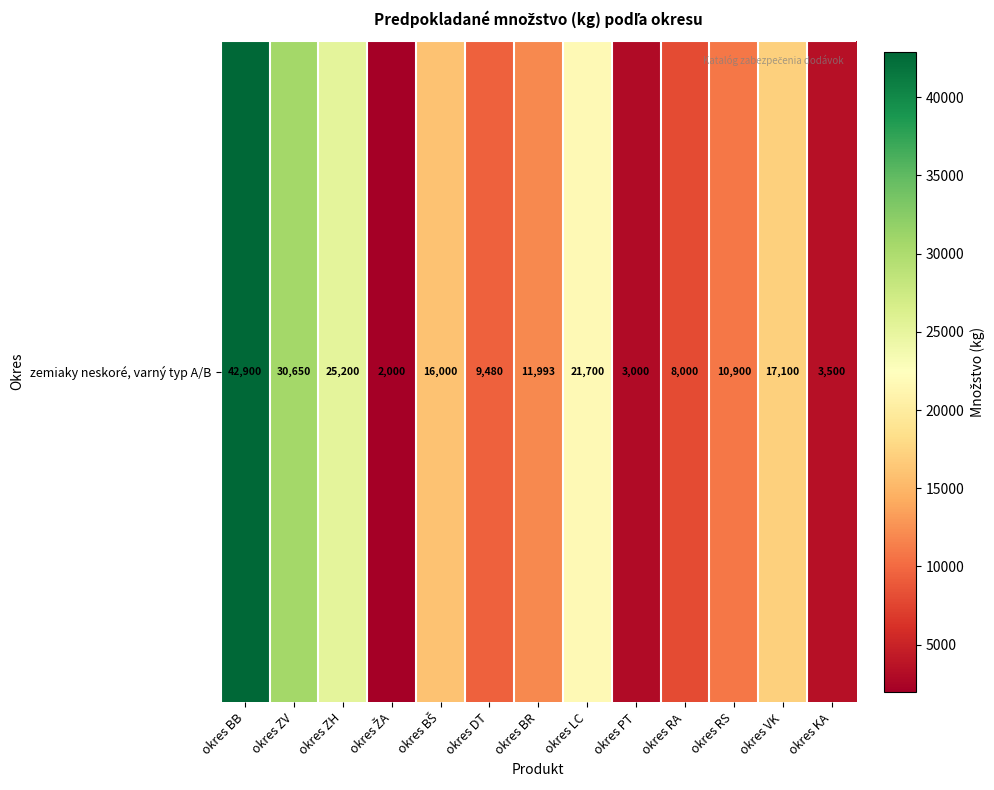

At which label does the data first exceed 11993?

okres BB